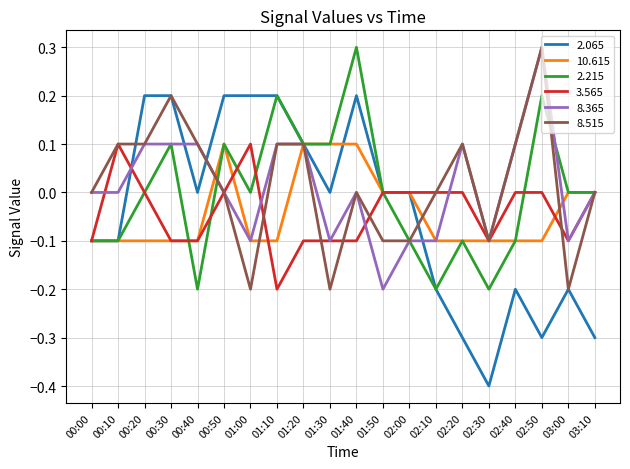

What is the sum of all 8.365 values?

0.2